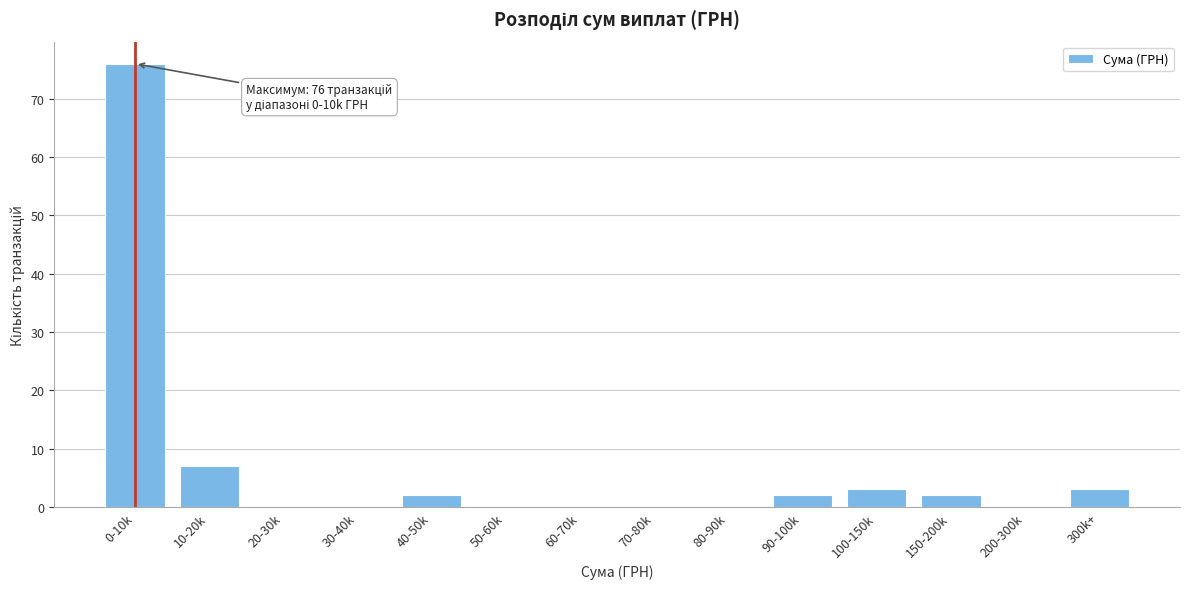

Reading left to right, transcribe all the data shown in this chart.

0-10k=76	10-20k=7	20-30k=0	30-40k=0	40-50k=2	50-60k=0	60-70k=0	70-80k=0	80-90k=0	90-100k=2	100-150k=3	150-200k=2	200-300k=0	300k+=3